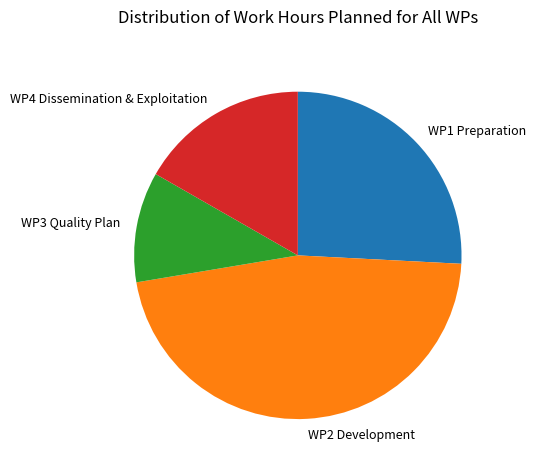

True or false: WP4 Dissemination & Exploitation accounts for 5% of the total.

False